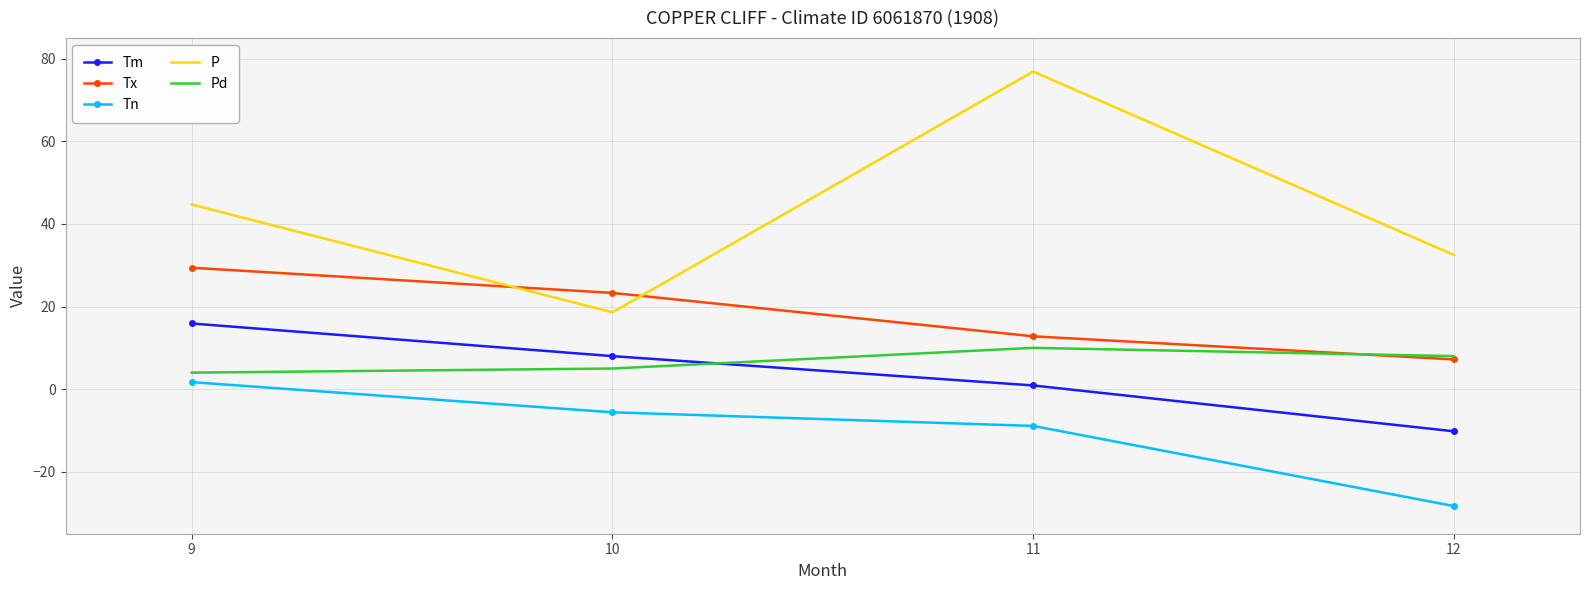

True or false: Tn has a value of -14.6 at 11.

False